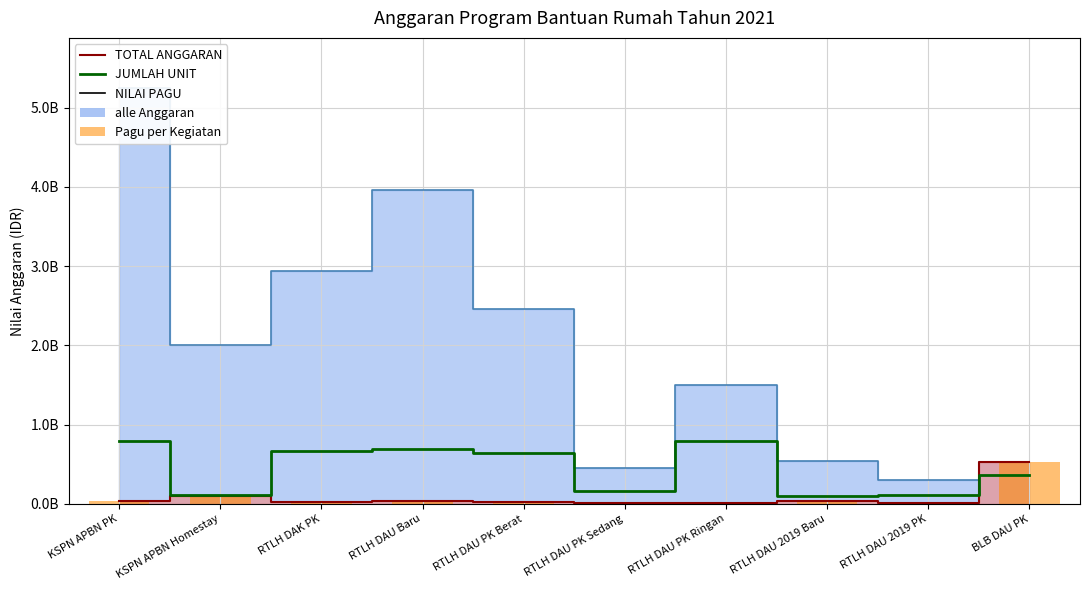

What is the sum of all values?

4394250000